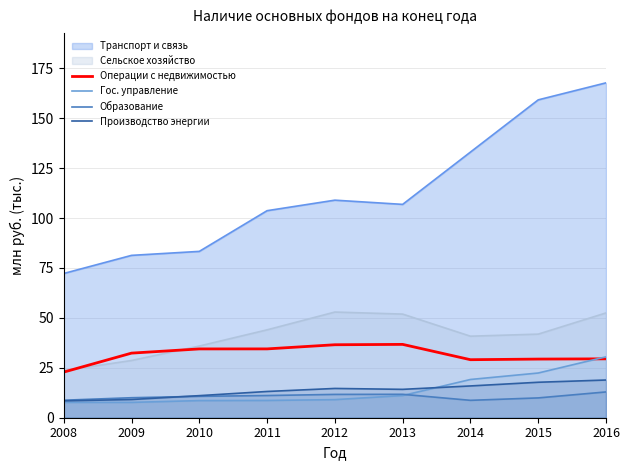

True or false: Операции с недвижимостью has a value of 46.3 at 2011.

False